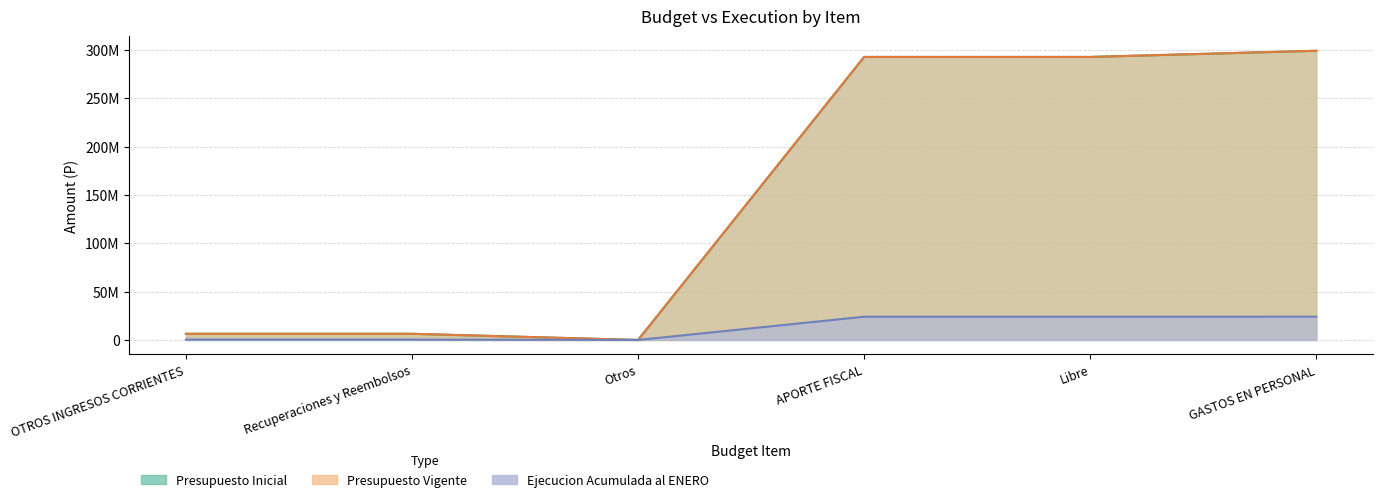

True or false: Presupuesto Vigente has a value of 298989465 at GASTOS EN PERSONAL.

True